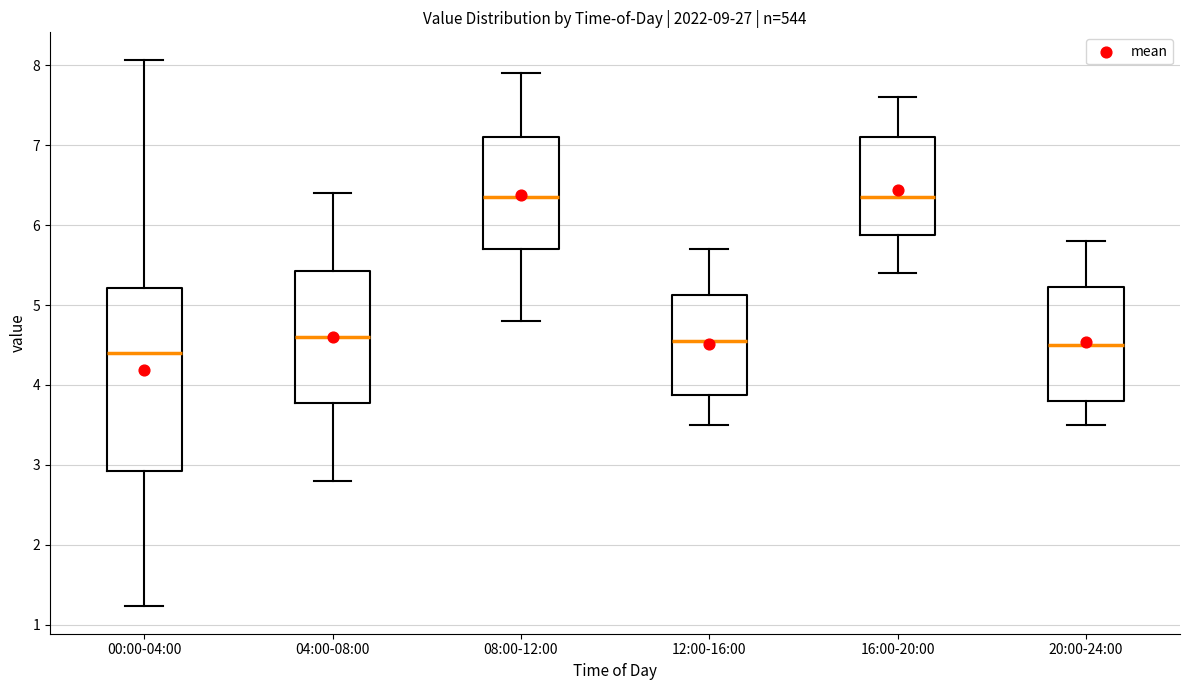

Reading left to right, transcribe this box plot: for each box, give where its median line is, the range the box spans, and where its two whiskers end, as read against the y-axis. The values are not printed on the chart, so give them approximately, as read against the axis.

00:00-04:00: median 4.4, box 2.9 to 5.2, whiskers 1.2 to 8.1
04:00-08:00: median 4.6, box 3.8 to 5.4, whiskers 2.8 to 6.4
08:00-12:00: median 6.4, box 5.7 to 7.1, whiskers 4.8 to 7.9
12:00-16:00: median 4.6, box 3.9 to 5.1, whiskers 3.5 to 5.7
16:00-20:00: median 6.4, box 5.9 to 7.1, whiskers 5.4 to 7.6
20:00-24:00: median 4.5, box 3.8 to 5.2, whiskers 3.5 to 5.8